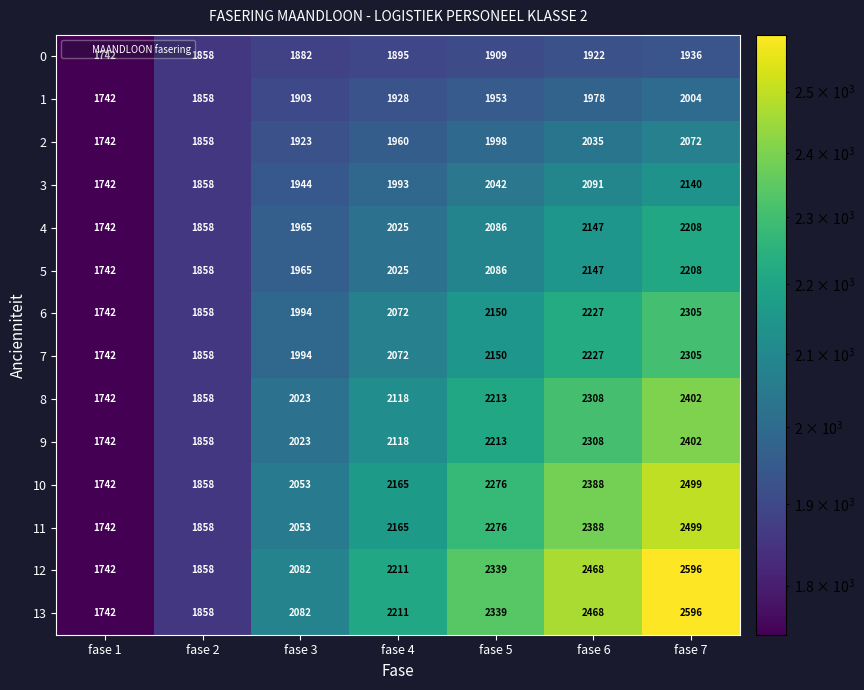

Where is 1 nearest to the value 1873?

fase 2